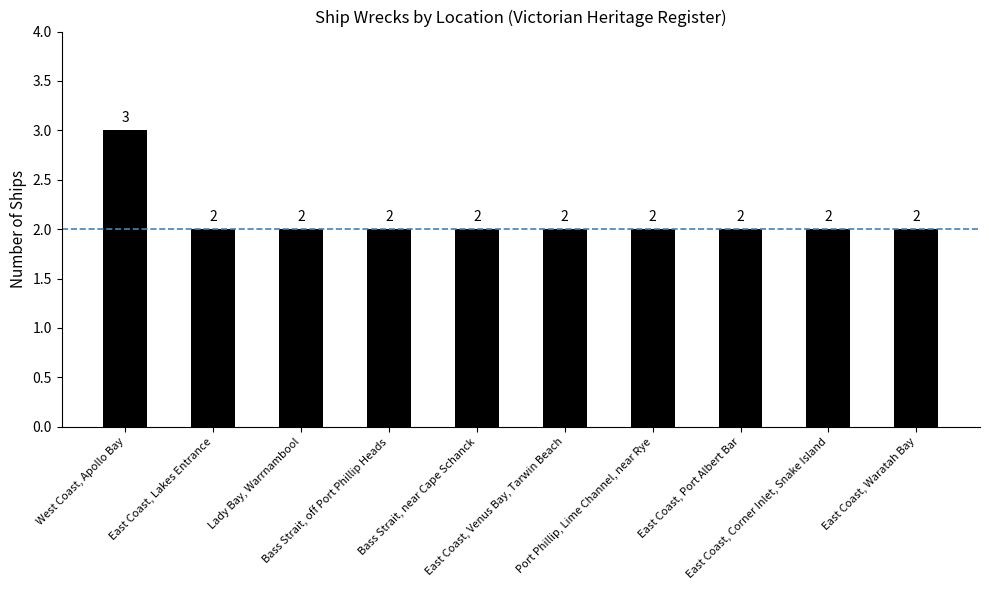

What is the label of the 4th bar from the right?

Port Phillip, Lime Channel, near Rye